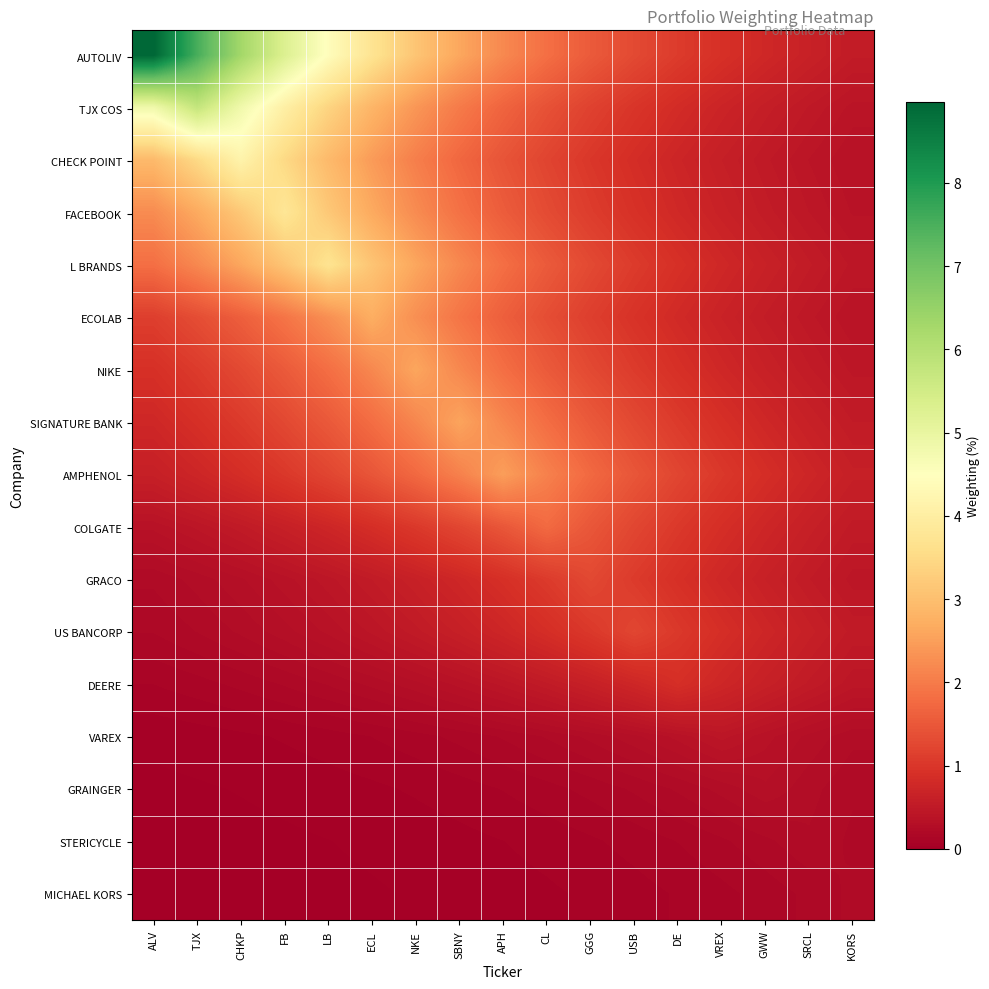

Reading right to left, transcribe all the data shown in this chart.

AUTOLIV: KORS=0.5	SRCL=0.6	GWW=0.8	VREX=0.9	DE=1.1	USB=1.3	GGG=1.5	CL=1.8	APH=2.2	SBNY=2.6	NKE=3.1	ECL=3.7	LB=4.4	FB=5.3	CHKP=6.3	TJX=7.5	ALV=9.0
TJX COS: KORS=0.4	SRCL=0.5	GWW=0.6	VREX=0.7	DE=0.8	USB=1.0	GGG=1.2	CL=1.4	APH=1.7	SBNY=2.0	NKE=2.4	ECL=2.8	LB=3.4	FB=4.0	CHKP=4.8	TJX=5.7	ALV=4.8
CHECK POINT: KORS=0.4	SRCL=0.4	GWW=0.5	VREX=0.6	DE=0.7	USB=0.8	GGG=1.0	CL=1.2	APH=1.4	SBNY=1.7	NKE=2.0	ECL=2.4	LB=2.9	FB=3.5	CHKP=4.2	TJX=3.5	ALV=2.9
FACEBOOK: KORS=0.4	SRCL=0.5	GWW=0.5	VREX=0.6	DE=0.8	USB=0.9	GGG=1.1	CL=1.3	APH=1.6	SBNY=1.9	NKE=2.2	ECL=2.7	LB=3.2	FB=3.8	CHKP=3.2	TJX=2.7	ALV=2.2
L BRANDS: KORS=0.4	SRCL=0.5	GWW=0.6	VREX=0.8	DE=0.9	USB=1.1	GGG=1.3	CL=1.5	APH=1.8	SBNY=2.2	NKE=2.6	ECL=3.1	LB=3.7	FB=3.1	CHKP=2.6	TJX=2.2	ALV=1.8
ECOLAB: KORS=0.4	SRCL=0.5	GWW=0.6	VREX=0.7	DE=0.8	USB=0.9	GGG=1.1	CL=1.3	APH=1.6	SBNY=1.9	NKE=2.3	ECL=2.7	LB=2.3	FB=1.9	CHKP=1.6	TJX=1.3	ALV=1.1
NIKE: KORS=0.4	SRCL=0.5	GWW=0.6	VREX=0.8	DE=0.9	USB=1.1	GGG=1.3	CL=1.5	APH=1.8	SBNY=2.2	NKE=2.6	ECL=2.2	LB=1.8	FB=1.5	CHKP=1.3	TJX=1.1	ALV=0.9
SIGNATURE BANK: KORS=0.5	SRCL=0.6	GWW=0.7	VREX=0.9	DE=1.1	USB=1.3	GGG=1.5	CL=1.8	APH=2.2	SBNY=2.6	NKE=2.2	ECL=1.8	LB=1.5	FB=1.3	CHKP=1.1	TJX=0.9	ALV=0.7
AMPHENOL: KORS=0.6	SRCL=0.7	GWW=0.9	VREX=1.0	DE=1.2	USB=1.5	GGG=1.7	CL=2.1	APH=2.5	SBNY=2.1	NKE=1.7	ECL=1.5	LB=1.2	FB=1.0	CHKP=0.9	TJX=0.7	ALV=0.6
COLGATE: KORS=0.5	SRCL=0.6	GWW=0.7	VREX=0.9	DE=1.0	USB=1.2	GGG=1.5	CL=1.8	APH=1.5	SBNY=1.2	NKE=1.0	ECL=0.9	LB=0.7	FB=0.6	CHKP=0.5	TJX=0.4	ALV=0.4
GRACO: KORS=0.4	SRCL=0.5	GWW=0.6	VREX=0.7	DE=0.9	USB=1.1	GGG=1.3	CL=1.1	APH=0.9	SBNY=0.7	NKE=0.6	ECL=0.5	LB=0.4	FB=0.4	CHKP=0.3	TJX=0.3	ALV=0.2
US BANCORP: KORS=0.5	SRCL=0.6	GWW=0.7	VREX=0.9	DE=1.0	USB=1.2	GGG=1.0	CL=0.9	APH=0.7	SBNY=0.6	NKE=0.5	ECL=0.4	LB=0.4	FB=0.3	CHKP=0.3	TJX=0.2	ALV=0.2
DEERE: KORS=0.4	SRCL=0.5	GWW=0.6	VREX=0.7	DE=0.9	USB=0.7	GGG=0.6	CL=0.5	APH=0.4	SBNY=0.4	NKE=0.3	ECL=0.3	LB=0.2	FB=0.2	CHKP=0.2	TJX=0.1	ALV=0.1
VAREX: KORS=0.3	SRCL=0.3	GWW=0.4	VREX=0.4	DE=0.4	USB=0.3	GGG=0.3	CL=0.2	APH=0.2	SBNY=0.2	NKE=0.1	ECL=0.1	LB=0.1	FB=0.1	CHKP=0.1	TJX=0.1	ALV=0.0
GRAINGER: KORS=0.2	SRCL=0.3	GWW=0.3	VREX=0.3	DE=0.2	USB=0.2	GGG=0.2	CL=0.1	APH=0.1	SBNY=0.1	NKE=0.1	ECL=0.1	LB=0.1	FB=0.0	CHKP=0.0	TJX=0.0	ALV=0.0
STERICYCLE: KORS=0.2	SRCL=0.2	GWW=0.2	VREX=0.2	DE=0.1	USB=0.1	GGG=0.1	CL=0.1	APH=0.1	SBNY=0.1	NKE=0.0	ECL=0.0	LB=0.0	FB=0.0	CHKP=0.0	TJX=0.0	ALV=0.0
MICHAEL KORS: KORS=0.2	SRCL=0.2	GWW=0.2	VREX=0.1	DE=0.1	USB=0.1	GGG=0.1	CL=0.1	APH=0.1	SBNY=0.0	NKE=0.0	ECL=0.0	LB=0.0	FB=0.0	CHKP=0.0	TJX=0.0	ALV=0.0